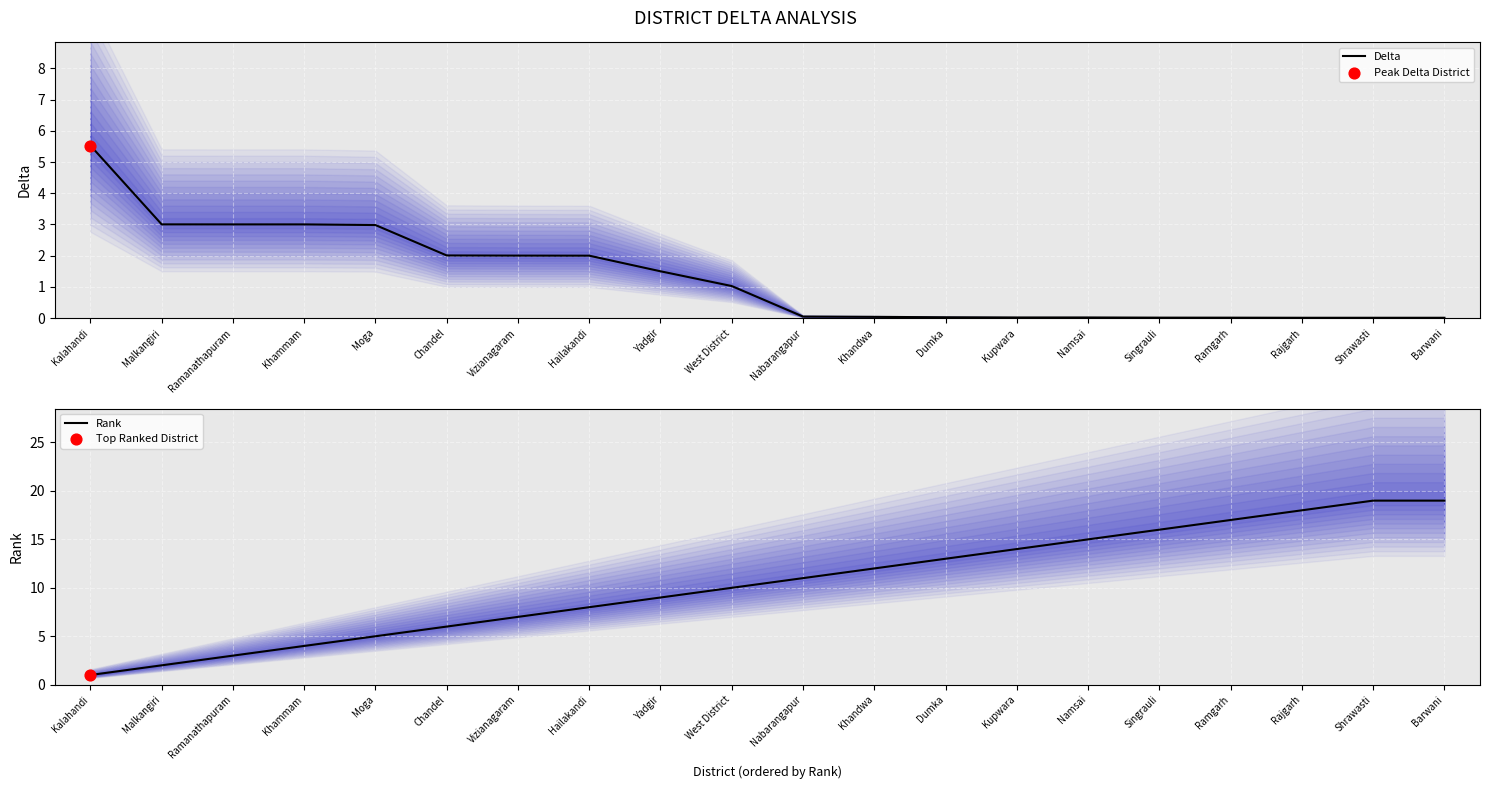

Which series contains the lowest Y value?

Delta